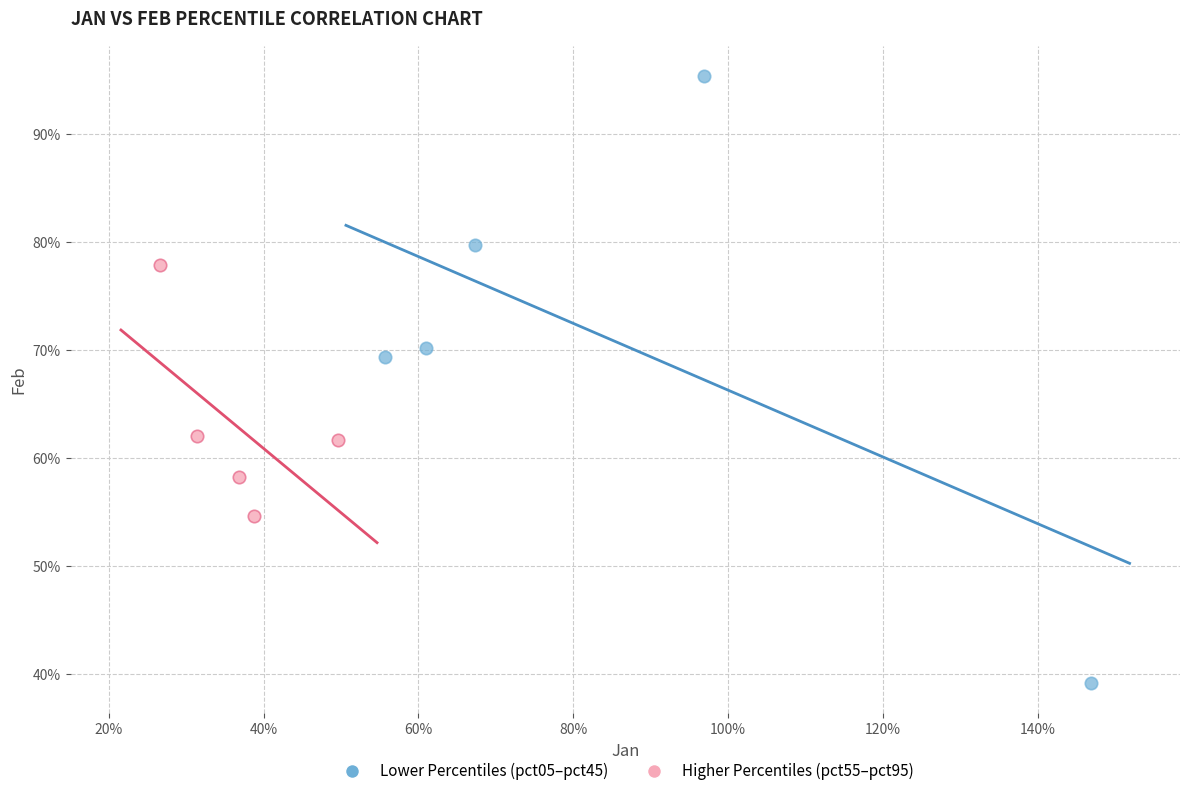

Which series contains the lowest Y value?

Lower Percentiles (pct05–pct45)